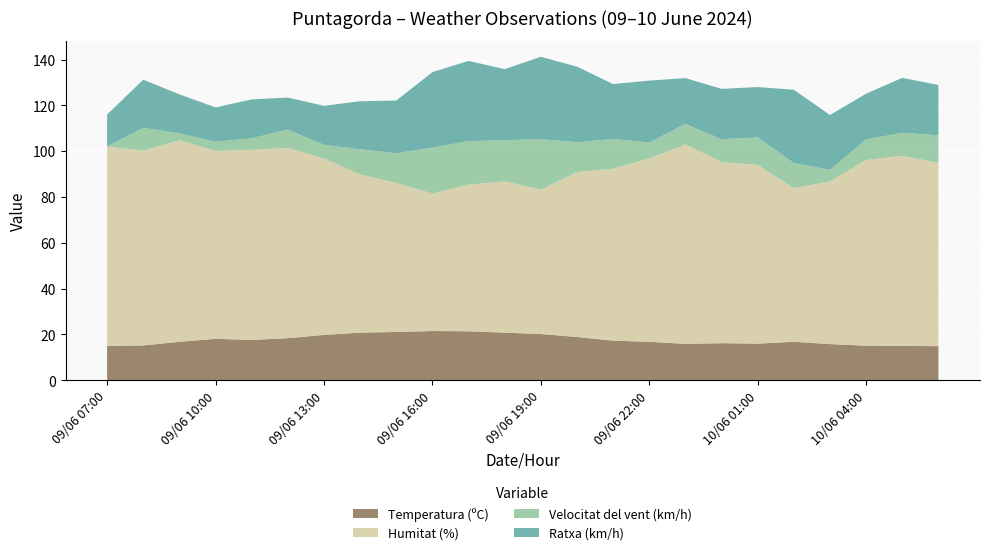

Reading left to right, extract all data points from this chart.

Temperatura (ºC): 09/06 07:00=15.0	09/06 08:00=15.2	09/06 09:00=16.8	09/06 10:00=18.1	09/06 11:00=17.6	09/06 12:00=18.4	09/06 13:00=19.8	09/06 14:00=20.8	09/06 15:00=21.1	09/06 16:00=21.5	09/06 17:00=21.4	09/06 18:00=20.8	09/06 19:00=20.2	09/06 20:00=18.9	09/06 21:00=17.3	09/06 22:00=16.8	09/06 23:00=15.9	10/06 00:00=16.2	10/06 01:00=16.0	10/06 02:00=16.8	10/06 03:00=15.8	10/06 04:00=15.1	10/06 05:00=15.0	10/06 06:00=14.9
Humitat (%): 09/06 07:00=87.0	09/06 08:00=85.0	09/06 09:00=88.0	09/06 10:00=82.0	09/06 11:00=83.0	09/06 12:00=83.0	09/06 13:00=77.0	09/06 14:00=69.0	09/06 15:00=65.0	09/06 16:00=60.0	09/06 17:00=64.0	09/06 18:00=66.0	09/06 19:00=63.0	09/06 20:00=72.0	09/06 21:00=75.0	09/06 22:00=80.0	09/06 23:00=87.0	10/06 00:00=79.0	10/06 01:00=78.0	10/06 02:00=67.0	10/06 03:00=71.0	10/06 04:00=81.0	10/06 05:00=83.0	10/06 06:00=80.0
Velocitat del vent (km/h): 09/06 07:00=0.0	09/06 08:00=10.0	09/06 09:00=3.0	09/06 10:00=4.0	09/06 11:00=5.0	09/06 12:00=8.0	09/06 13:00=6.0	09/06 14:00=11.0	09/06 15:00=13.0	09/06 16:00=20.0	09/06 17:00=19.0	09/06 18:00=18.0	09/06 19:00=22.0	09/06 20:00=13.0	09/06 21:00=13.0	09/06 22:00=7.0	09/06 23:00=9.0	10/06 00:00=10.0	10/06 01:00=12.0	10/06 02:00=11.0	10/06 03:00=5.0	10/06 04:00=9.0	10/06 05:00=10.0	10/06 06:00=12.0
Ratxa (km/h): 09/06 07:00=14.0	09/06 08:00=21.0	09/06 09:00=17.0	09/06 10:00=15.0	09/06 11:00=17.0	09/06 12:00=14.0	09/06 13:00=17.0	09/06 14:00=21.0	09/06 15:00=23.0	09/06 16:00=33.0	09/06 17:00=35.0	09/06 18:00=31.0	09/06 19:00=36.0	09/06 20:00=33.0	09/06 21:00=24.0	09/06 22:00=27.0	09/06 23:00=20.0	10/06 00:00=22.0	10/06 01:00=22.0	10/06 02:00=32.0	10/06 03:00=24.0	10/06 04:00=20.0	10/06 05:00=24.0	10/06 06:00=22.0